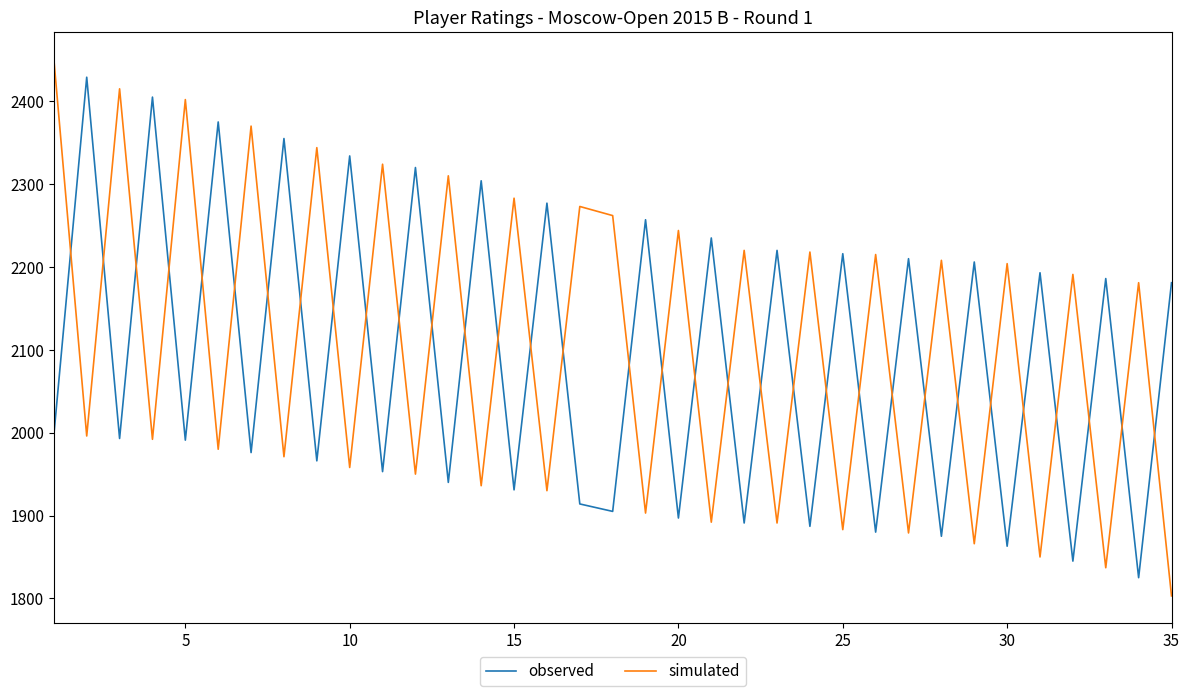

True or false: simulated and observed intersect in this chart.

True